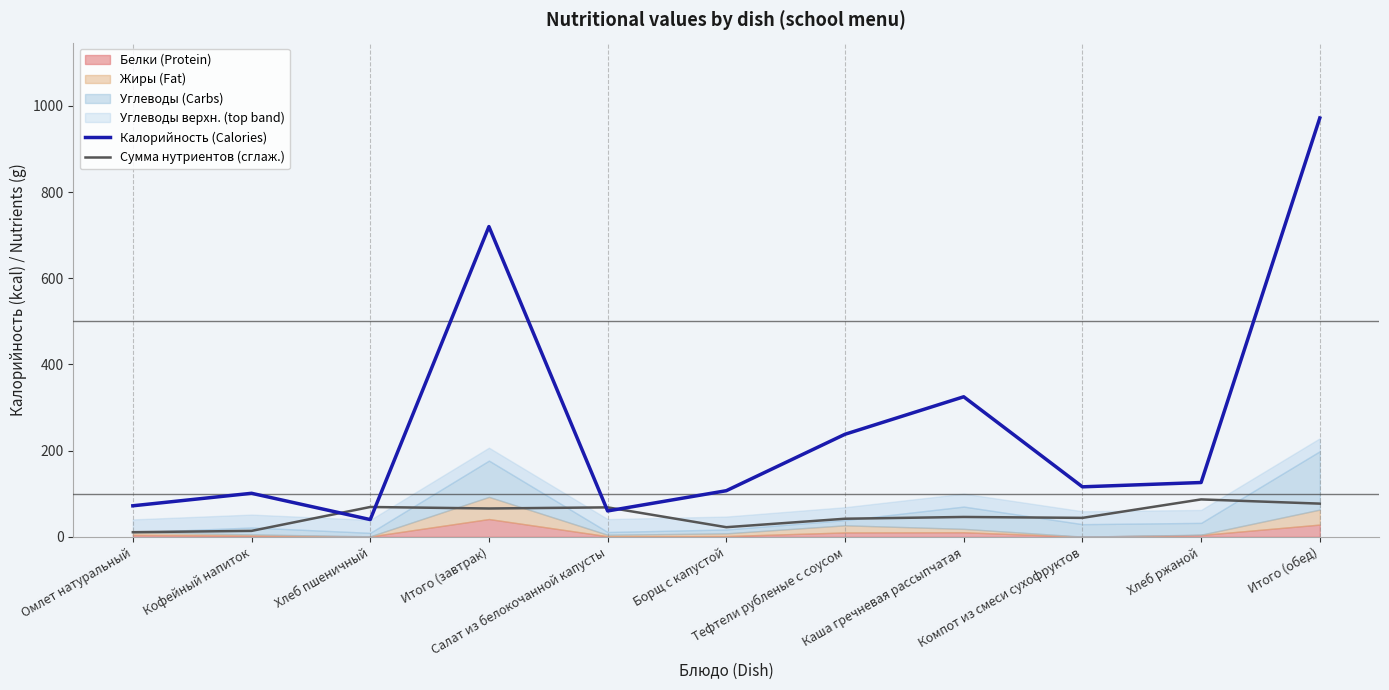

Which series has the widest spread of values?

Калорийность (Calories)